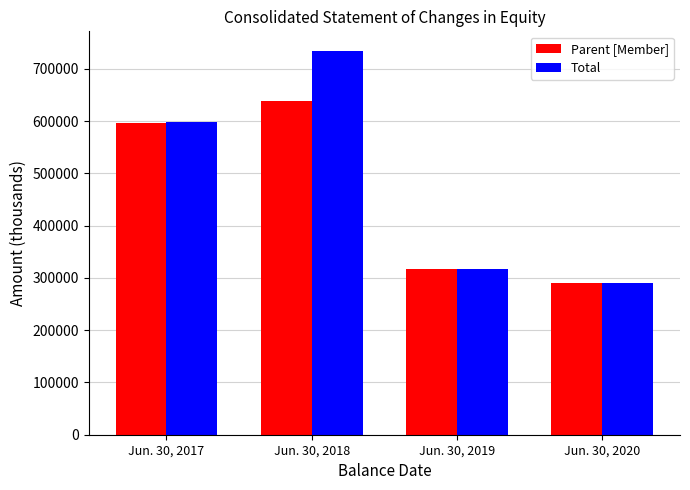

How many categories are shown in the chart?

4